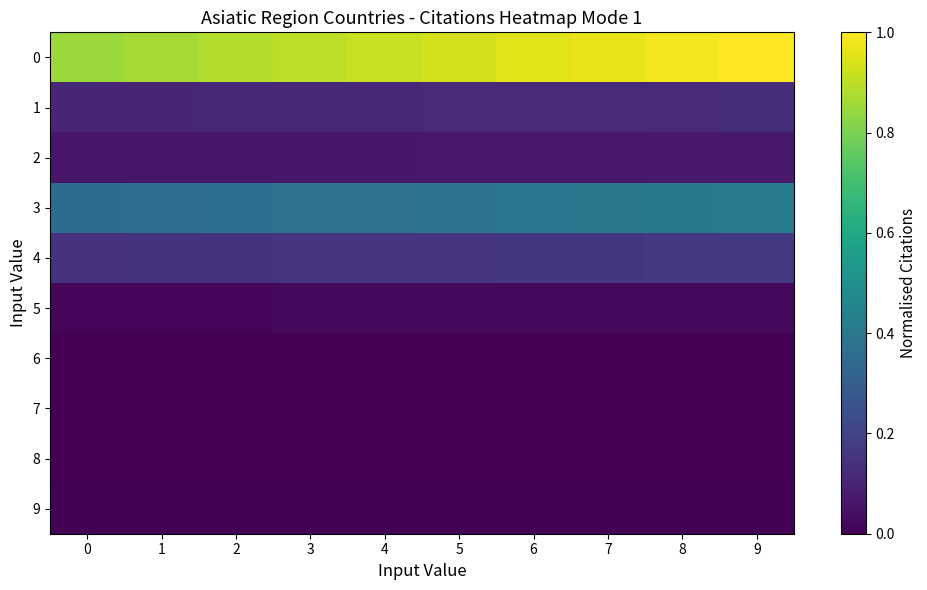

Reading left to right, transcribe all the data shown in this chart.

0: 0=0.8	1=0.9	2=0.9	3=0.9	4=0.9	5=0.9	6=0.9	7=1.0	8=1.0	9=1.0
1: 0=0.1	1=0.1	2=0.1	3=0.1	4=0.1	5=0.1	6=0.1	7=0.1	8=0.1	9=0.1
2: 0=0.1	1=0.1	2=0.1	3=0.1	4=0.1	5=0.1	6=0.1	7=0.1	8=0.1	9=0.1
3: 0=0.4	1=0.4	2=0.4	3=0.4	4=0.4	5=0.4	6=0.4	7=0.4	8=0.4	9=0.4
4: 0=0.1	1=0.1	2=0.1	3=0.2	4=0.2	5=0.2	6=0.2	7=0.2	8=0.2	9=0.2
5: 0=0.0	1=0.0	2=0.0	3=0.0	4=0.0	5=0.0	6=0.0	7=0.0	8=0.0	9=0.0
6: 0=0.0	1=0.0	2=0.0	3=0.0	4=0.0	5=0.0	6=0.0	7=0.0	8=0.0	9=0.0
7: 0=0.0	1=0.0	2=0.0	3=0.0	4=0.0	5=0.0	6=0.0	7=0.0	8=0.0	9=0.0
8: 0=0.0	1=0.0	2=0.0	3=0.0	4=0.0	5=0.0	6=0.0	7=0.0	8=0.0	9=0.0
9: 0=0.0	1=0.0	2=0.0	3=0.0	4=0.0	5=0.0	6=0.0	7=0.0	8=0.0	9=0.0